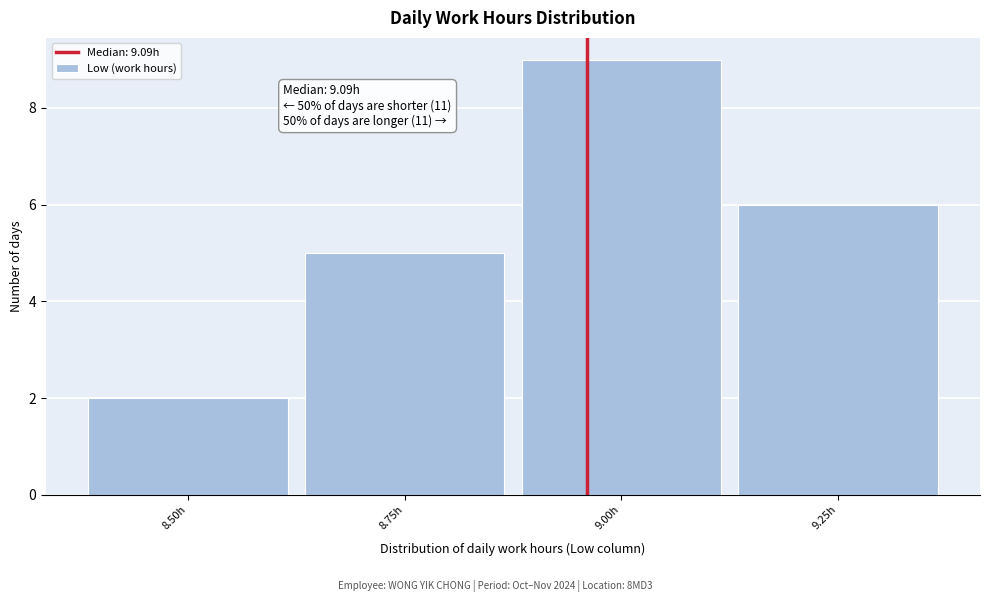

Reading left to right, extract all data points from this chart.

8.50h=2	8.75h=5	9.00h=9	9.25h=6